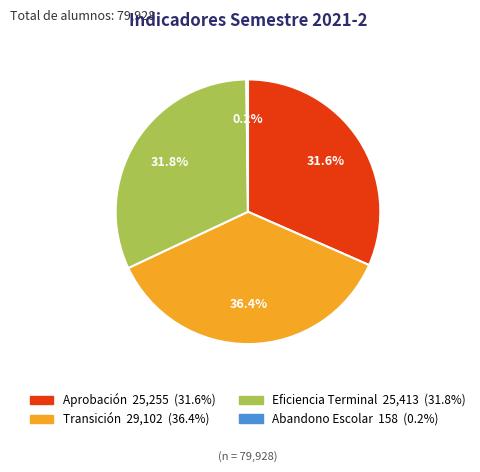

Do Aprobación and Transición together represent more than half of the pie?

Yes